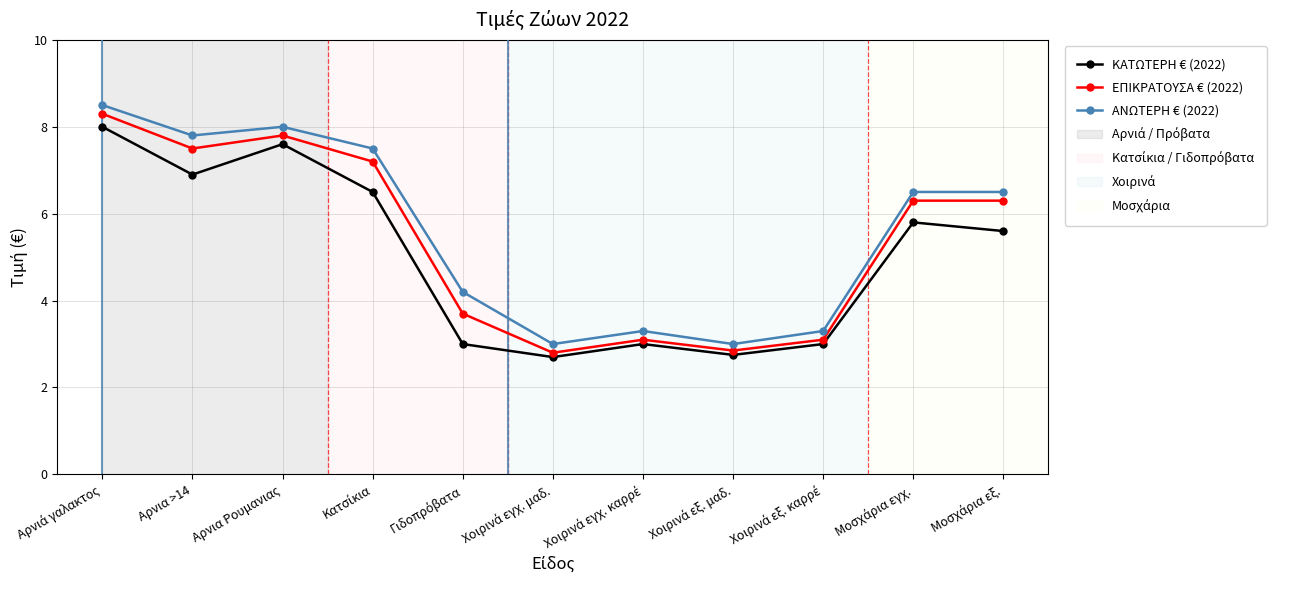

True or false: ΚΑΤΩΤΕΡΗ € (2022) and ΑΝΩΤΕΡΗ € (2022) intersect in this chart.

False